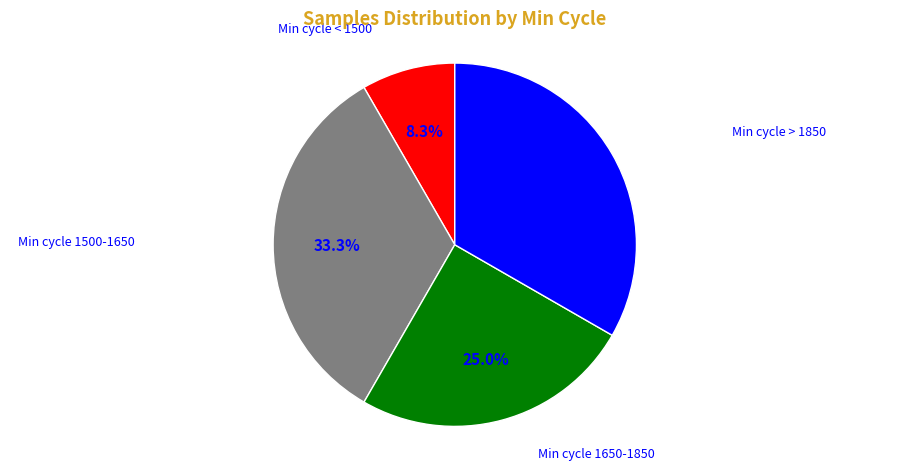

Is there a majority slice in this chart?

No